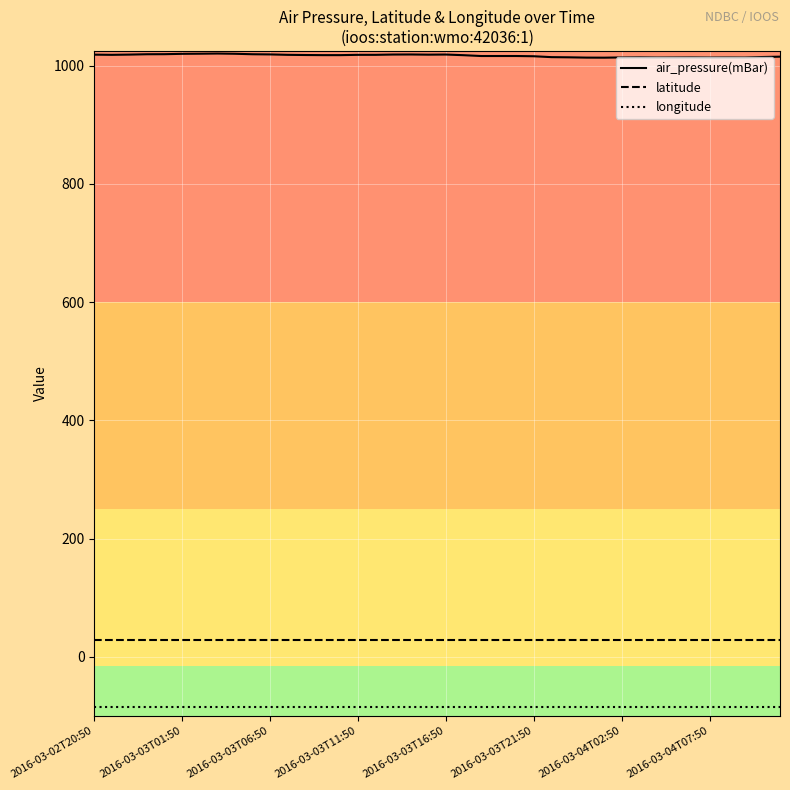

What is the maximum value shown in the chart?

1020.6